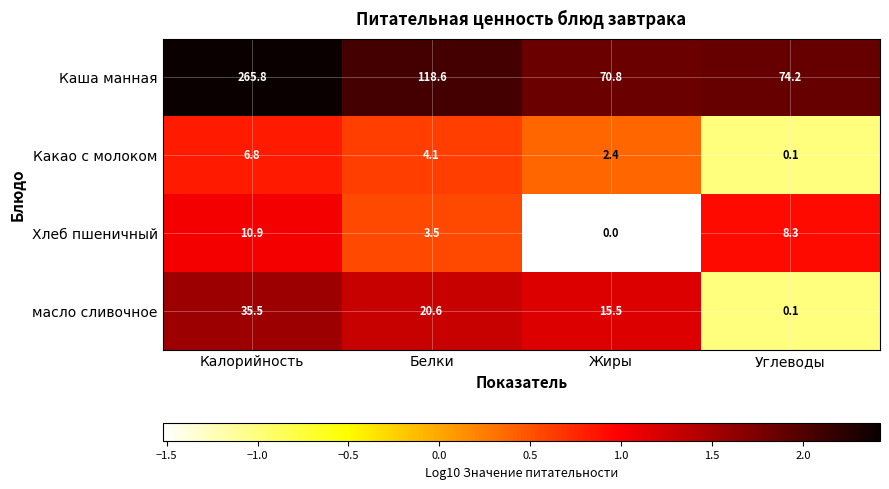

How many distinct data groups are displayed?

4